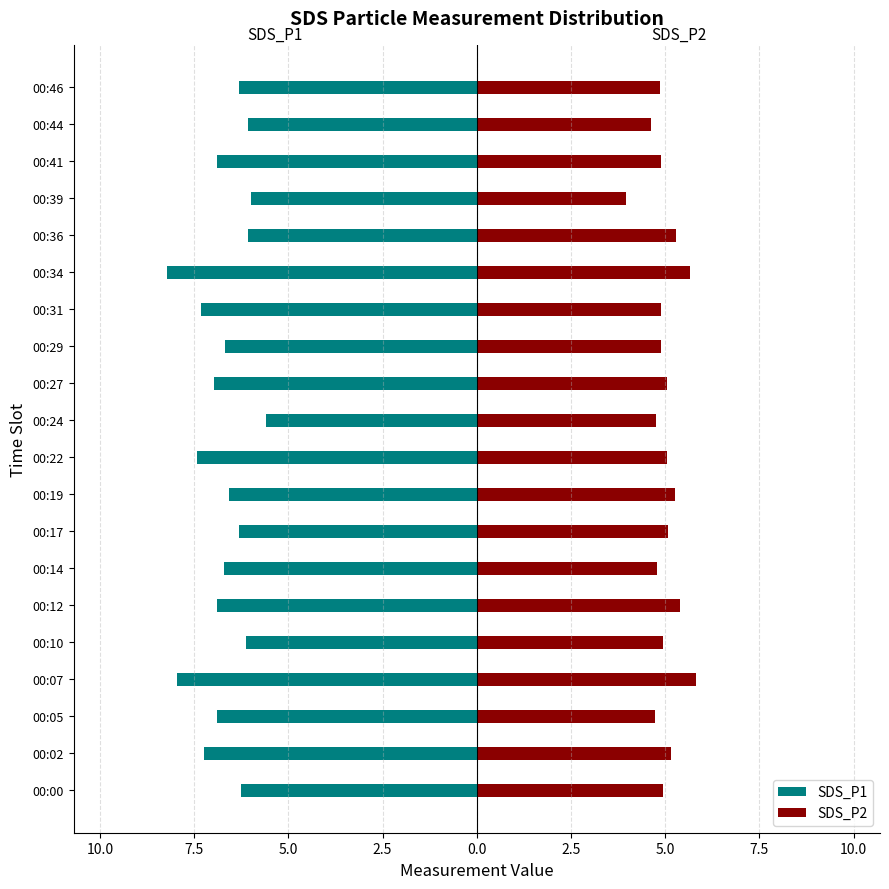

What is the maximum value shown in the chart?

5.8